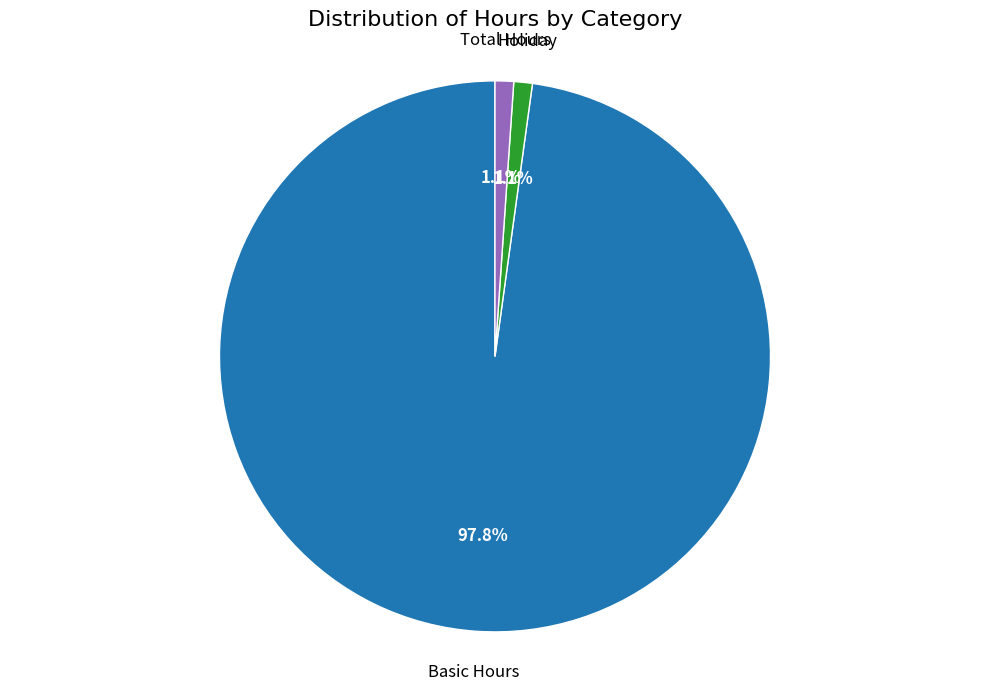

How many slices are in this pie chart?

3